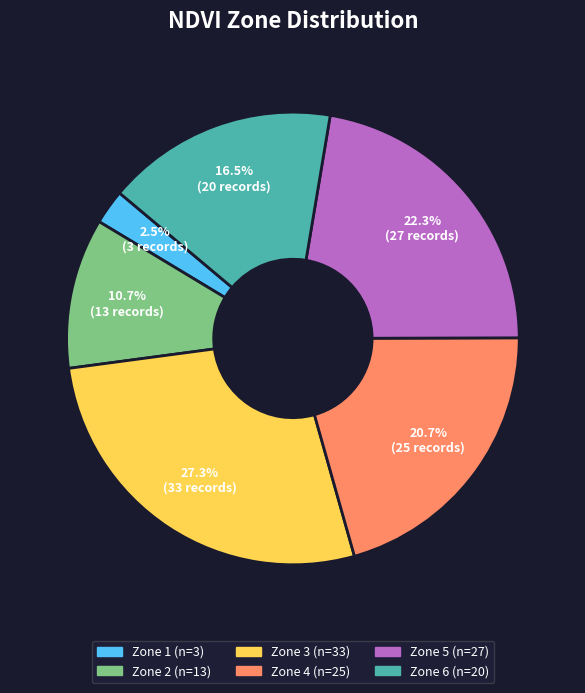

Which has a higher value, Zone 2 or Zone 6?

Zone 6